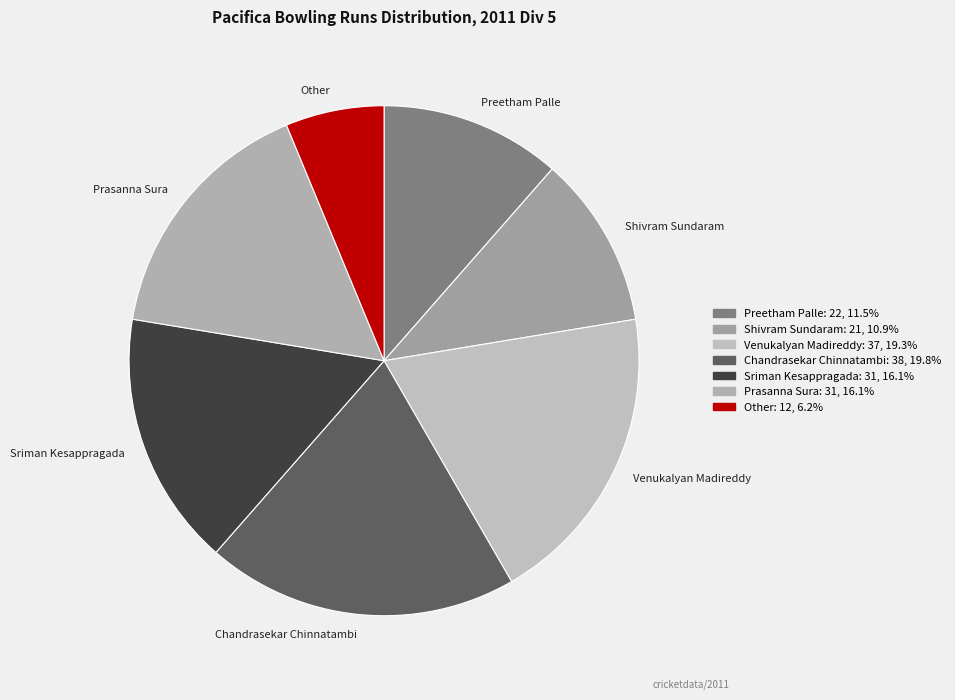

How many segments does this pie chart have?

7